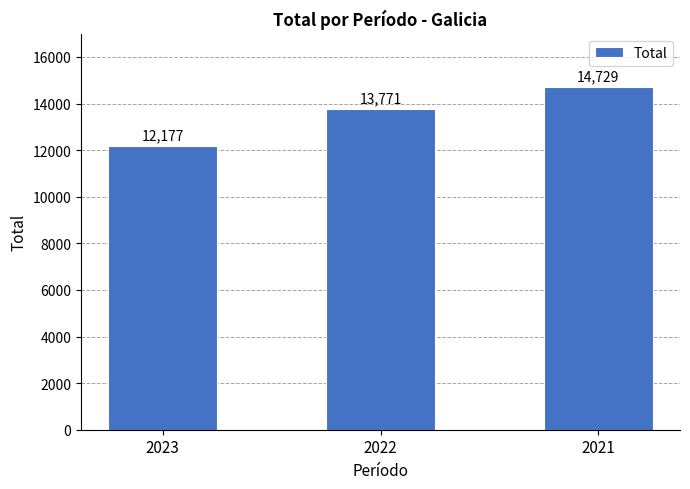

List the labels in order of value, largest first.

2021, 2022, 2023